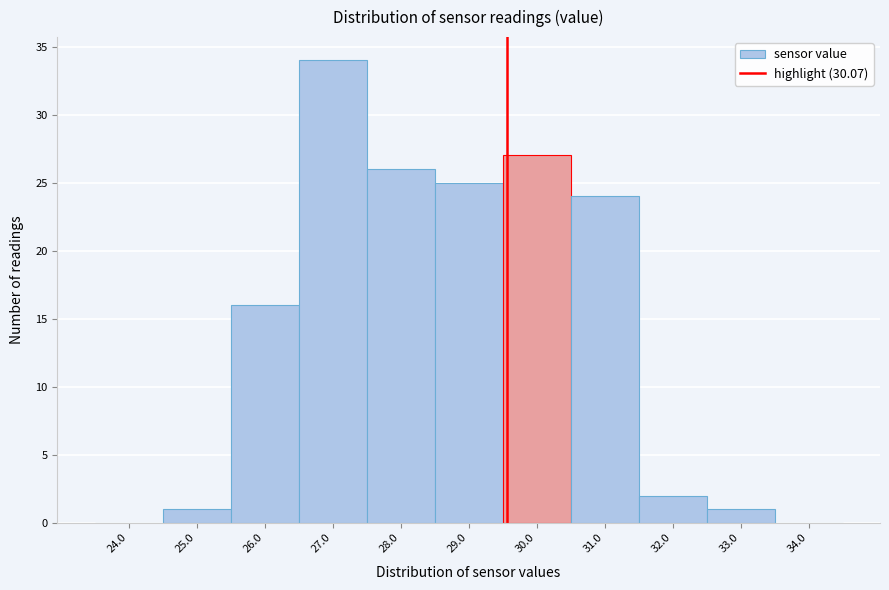

Reading right to left, transcribe all the data shown in this chart.

34.0=0	33.0=1	32.0=2	31.0=24	30.0=27	29.0=25	28.0=26	27.0=34	26.0=16	25.0=1	24.0=0